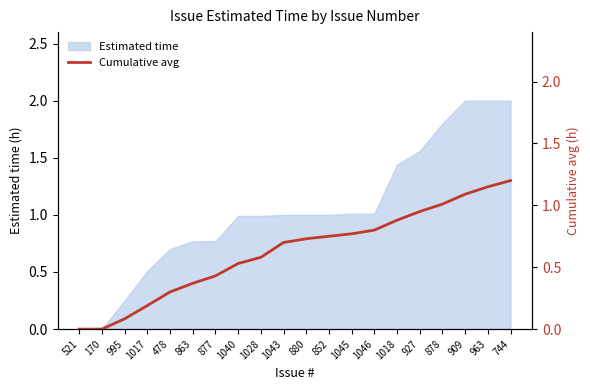

True or false: Estimated time has a value of 0.5 at 863.

False